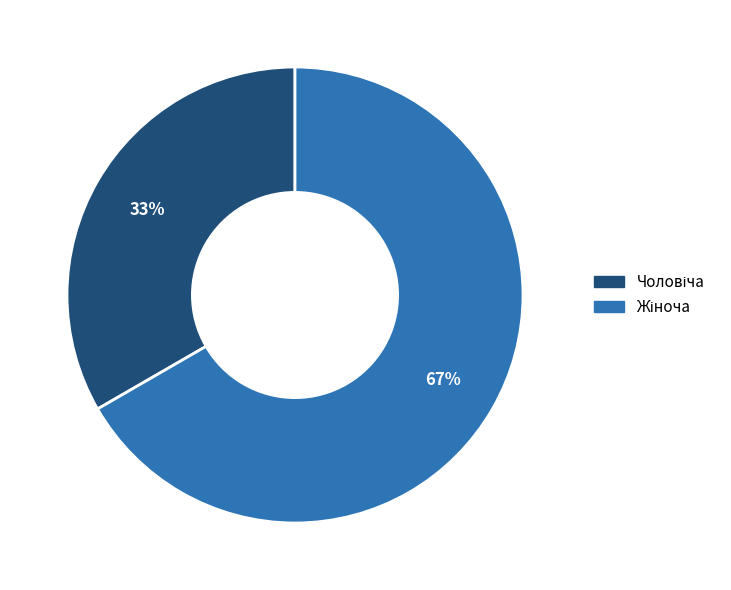

Is there a majority slice in this chart?

Yes